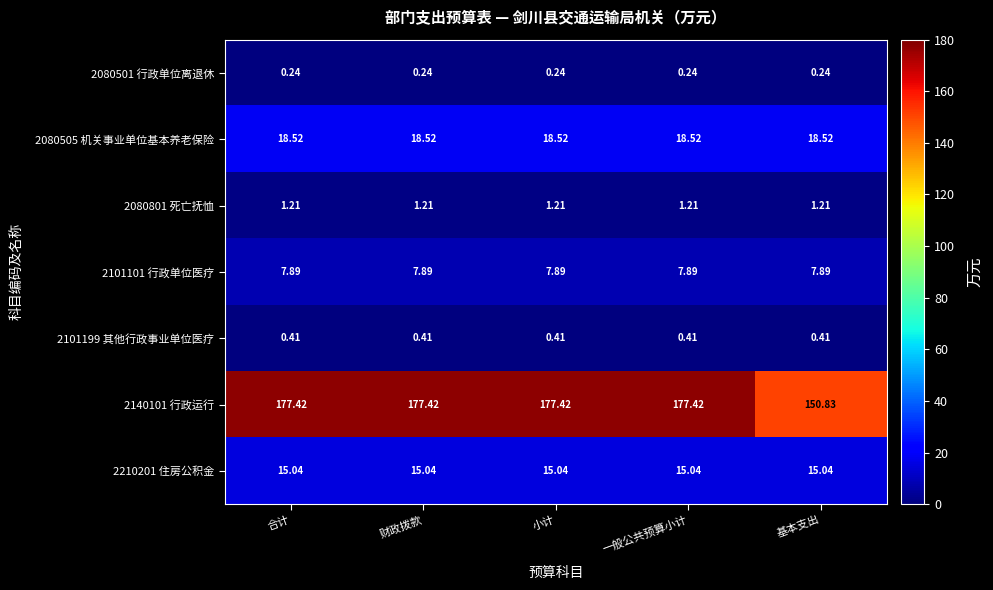

List the series in order of their peak value, highest first.

2140101 行政运行, 2080505 机关事业单位基本养老保险, 2210201 住房公积金, 2101101 行政单位医疗, 2080801 死亡抚恤, 2101199 其他行政事业单位医疗, 2080501 行政单位离退休